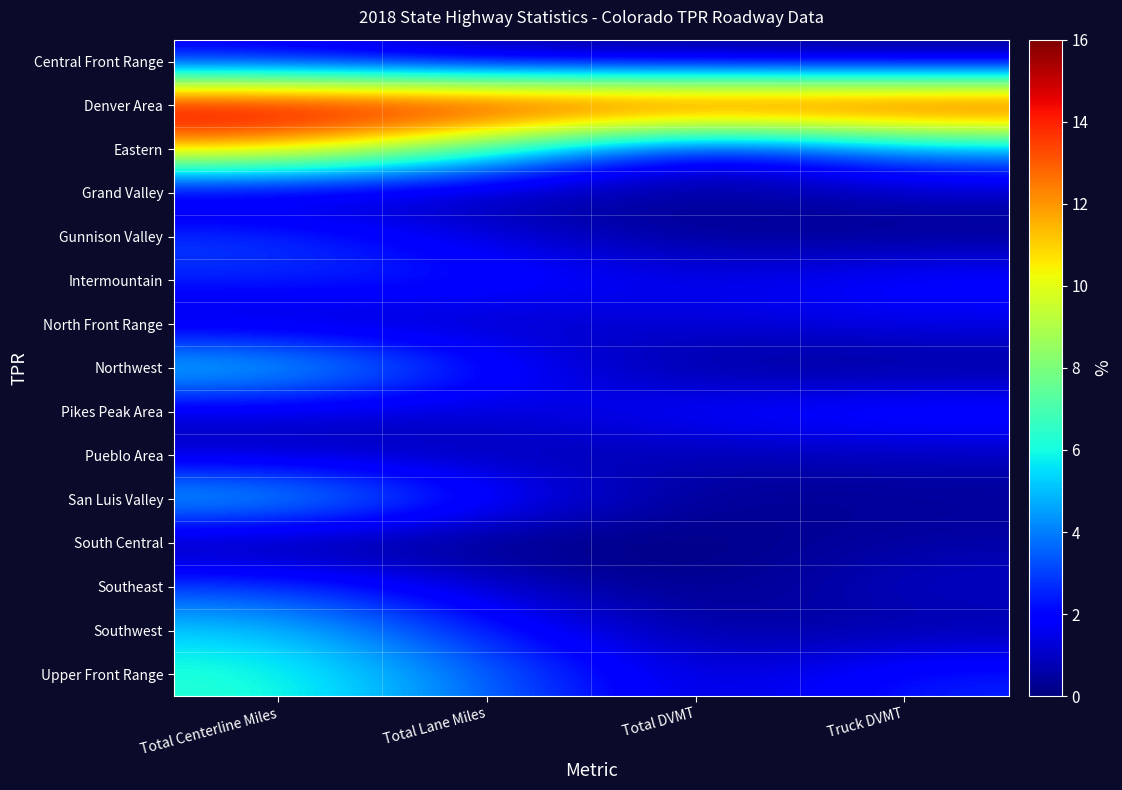

Reading left to right, extract all data points from this chart.

Central Front Range: Total Centerline Miles=0.1	Total Lane Miles=0.0	Total DVMT=0.0	Truck DVMT=0.0
Denver Area: Total Centerline Miles=1.0	Total Lane Miles=1.0	Total DVMT=1.0	Truck DVMT=1.0
Eastern: Total Centerline Miles=0.7	Total Lane Miles=0.4	Total DVMT=0.0	Truck DVMT=0.3
Grand Valley: Total Centerline Miles=0.0	Total Lane Miles=0.0	Total DVMT=0.0	Truck DVMT=0.1
Gunnison Valley: Total Centerline Miles=0.2	Total Lane Miles=0.1	Total DVMT=0.0	Truck DVMT=0.0
Intermountain: Total Centerline Miles=0.2	Total Lane Miles=0.2	Total DVMT=0.1	Truck DVMT=0.1
North Front Range: Total Centerline Miles=0.0	Total Lane Miles=0.0	Total DVMT=0.1	Truck DVMT=0.1
Northwest: Total Centerline Miles=0.4	Total Lane Miles=0.1	Total DVMT=0.0	Truck DVMT=0.0
Pikes Peak Area: Total Centerline Miles=0.1	Total Lane Miles=0.1	Total DVMT=0.1	Truck DVMT=0.2
Pueblo Area: Total Centerline Miles=0.1	Total Lane Miles=0.0	Total DVMT=0.0	Truck DVMT=0.1
San Luis Valley: Total Centerline Miles=0.4	Total Lane Miles=0.1	Total DVMT=0.0	Truck DVMT=0.0
South Central: Total Centerline Miles=0.0	Total Lane Miles=0.0	Total DVMT=0.0	Truck DVMT=0.0
Southeast: Total Centerline Miles=0.2	Total Lane Miles=0.1	Total DVMT=0.0	Truck DVMT=0.1
Southwest: Total Centerline Miles=0.3	Total Lane Miles=0.1	Total DVMT=0.0	Truck DVMT=0.0
Upper Front Range: Total Centerline Miles=0.4	Total Lane Miles=0.2	Total DVMT=0.1	Truck DVMT=0.2